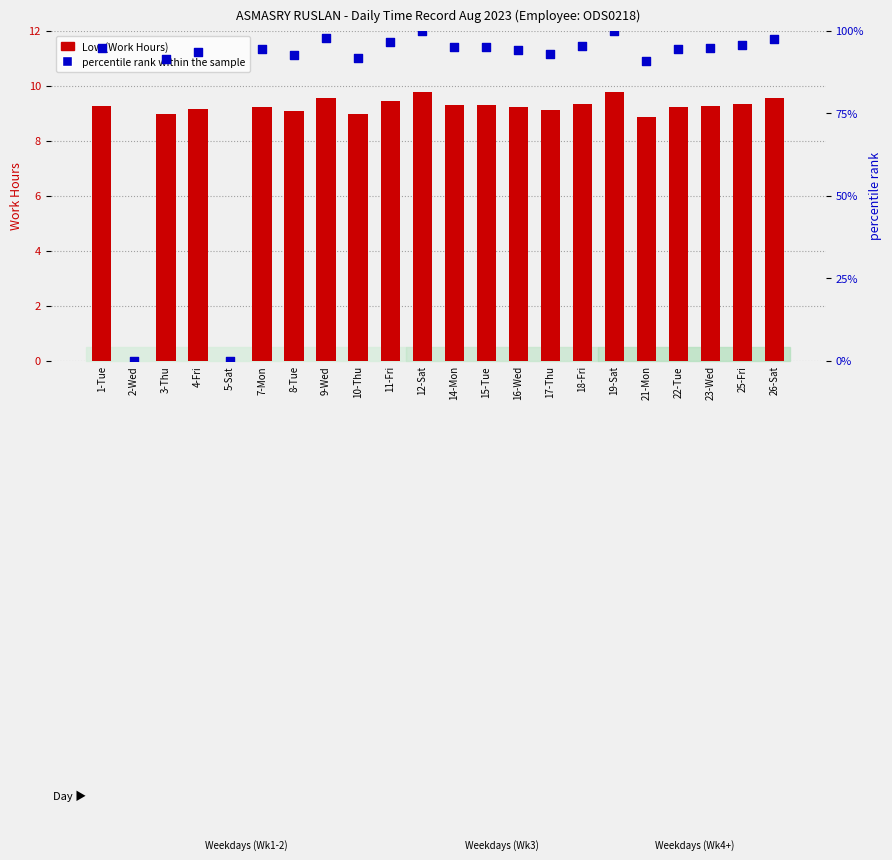

At how many categories does at least one series exceed 60?

20